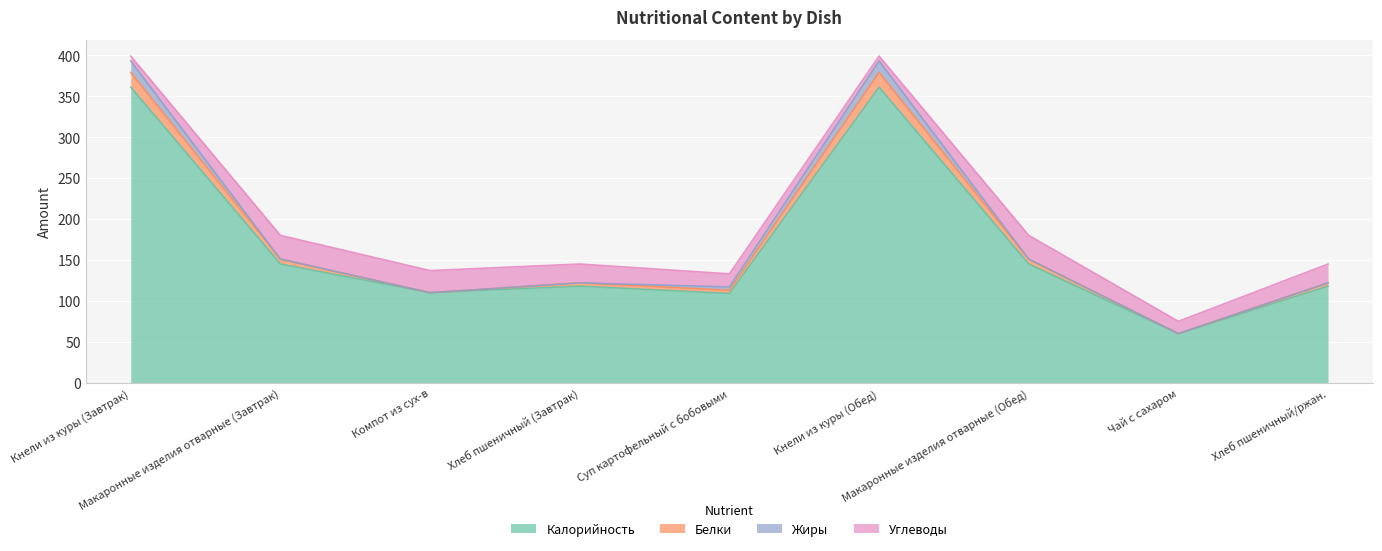

In Белки, how many points are higher than both neighbors (excluding endpoints)?

2